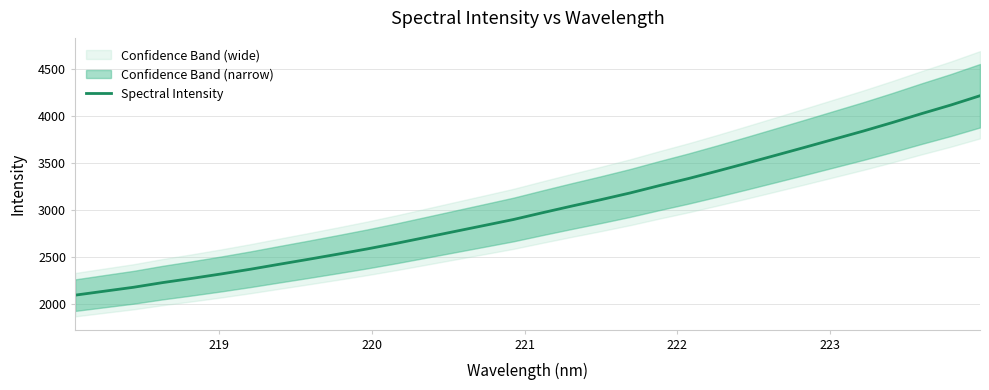

Is this an area chart (filled region under the line)?

No